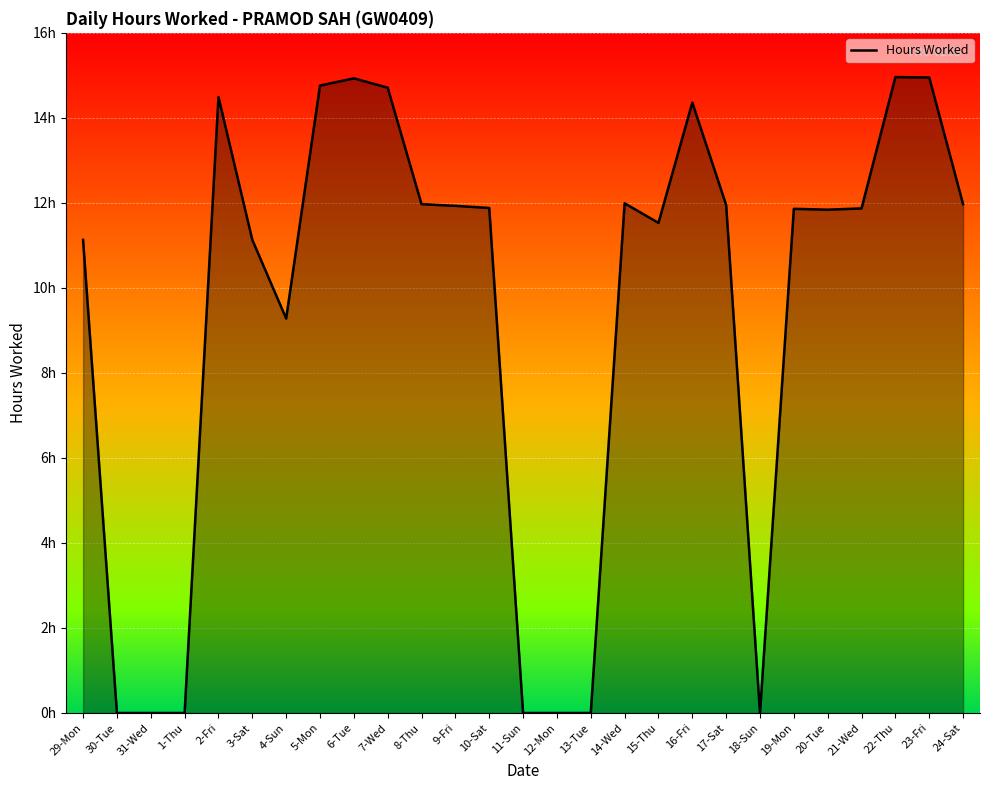

List the labels in order of value, smallest first.

30-Tue, 31-Wed, 1-Thu, 11-Sun, 12-Mon, 13-Tue, 18-Sun, 4-Sun, 29-Mon, 3-Sat, 15-Thu, 20-Tue, 19-Mon, 21-Wed, 10-Sat, 9-Fri, 17-Sat, 8-Thu, 24-Sat, 14-Wed, 16-Fri, 2-Fri, 7-Wed, 5-Mon, 6-Tue, 23-Fri, 22-Thu